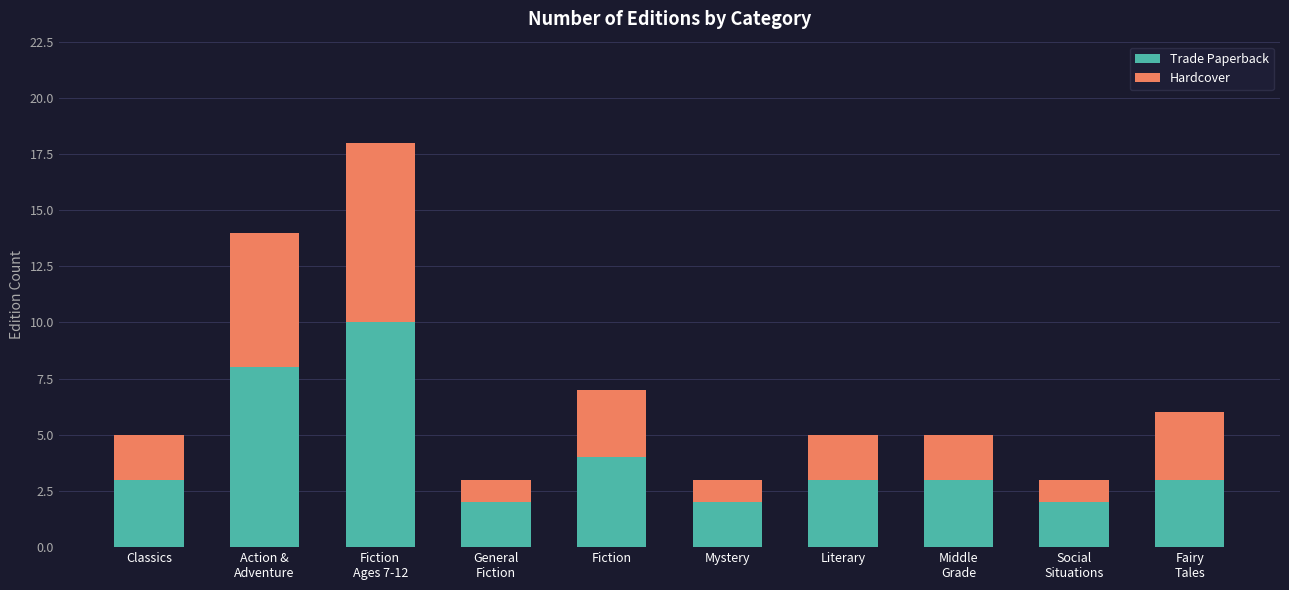

What are all the series names shown in the legend?

Trade Paperback, Hardcover